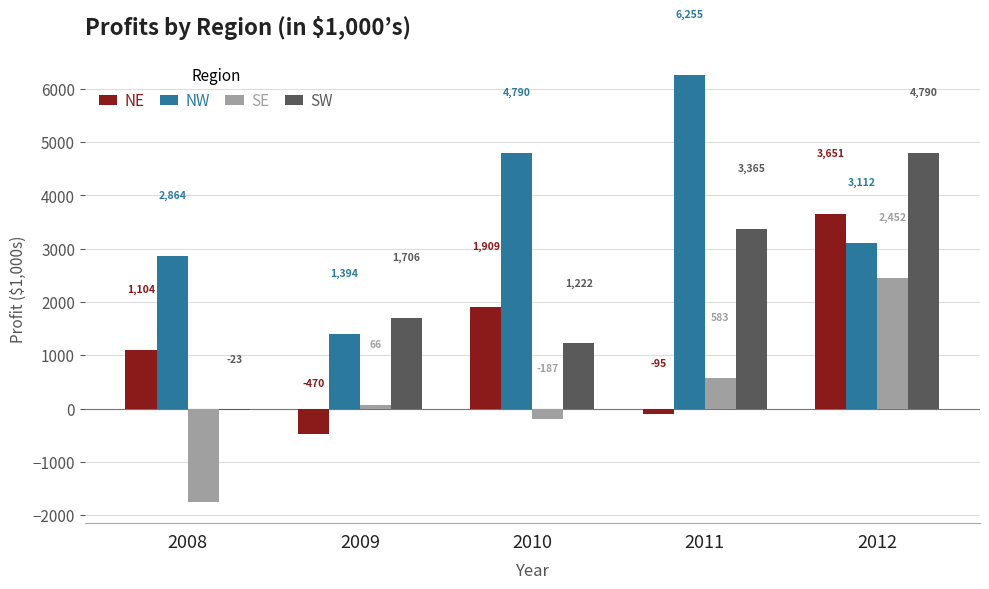

Between 2008 and 2012, which series saw the biggest shift?

SW